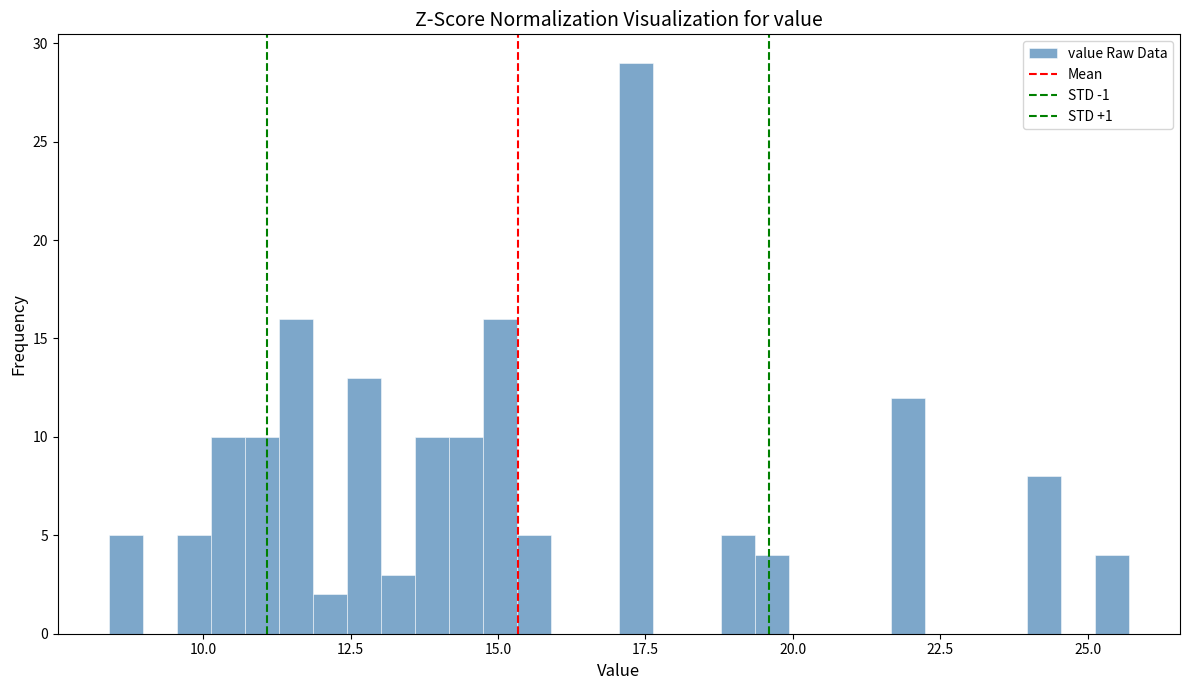

Around what value on the x-axis is the tallest bar? Give the approximate position of its centre, as read against the axis.

17.5